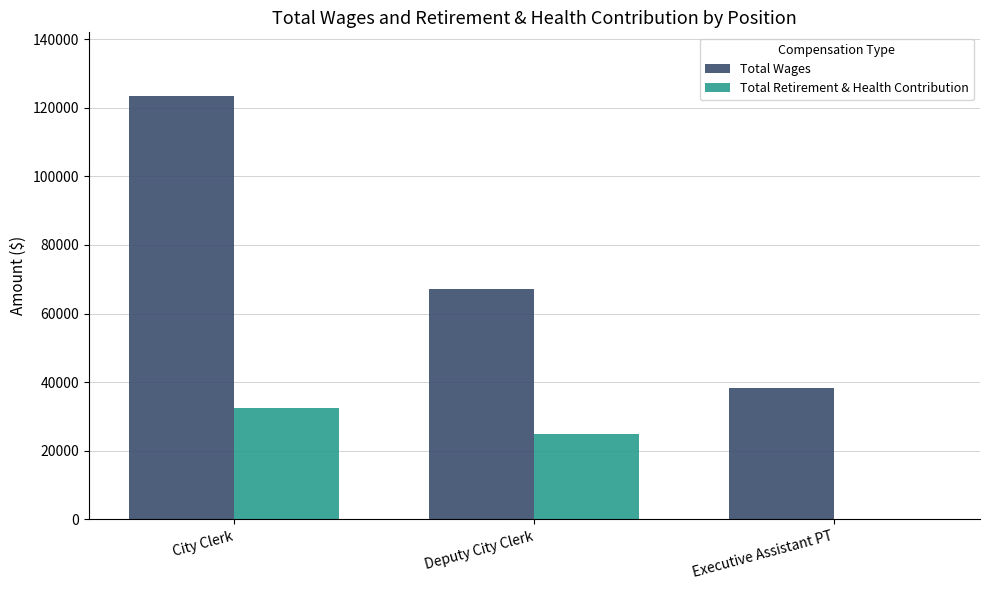

The value of Total Retirement & Health Contribution at Deputy City Clerk is 24798. True or false?

True